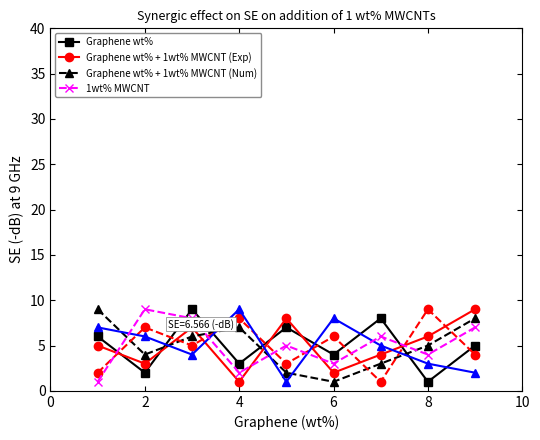

Which category has the lowest value in the Graphene wt% series?

8